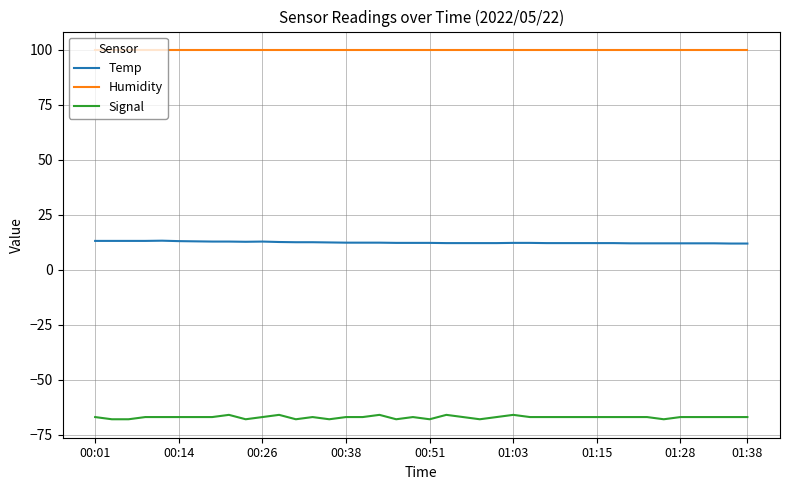

List the series in order of their overall mean, lowest first.

Signal, Temp, Humidity